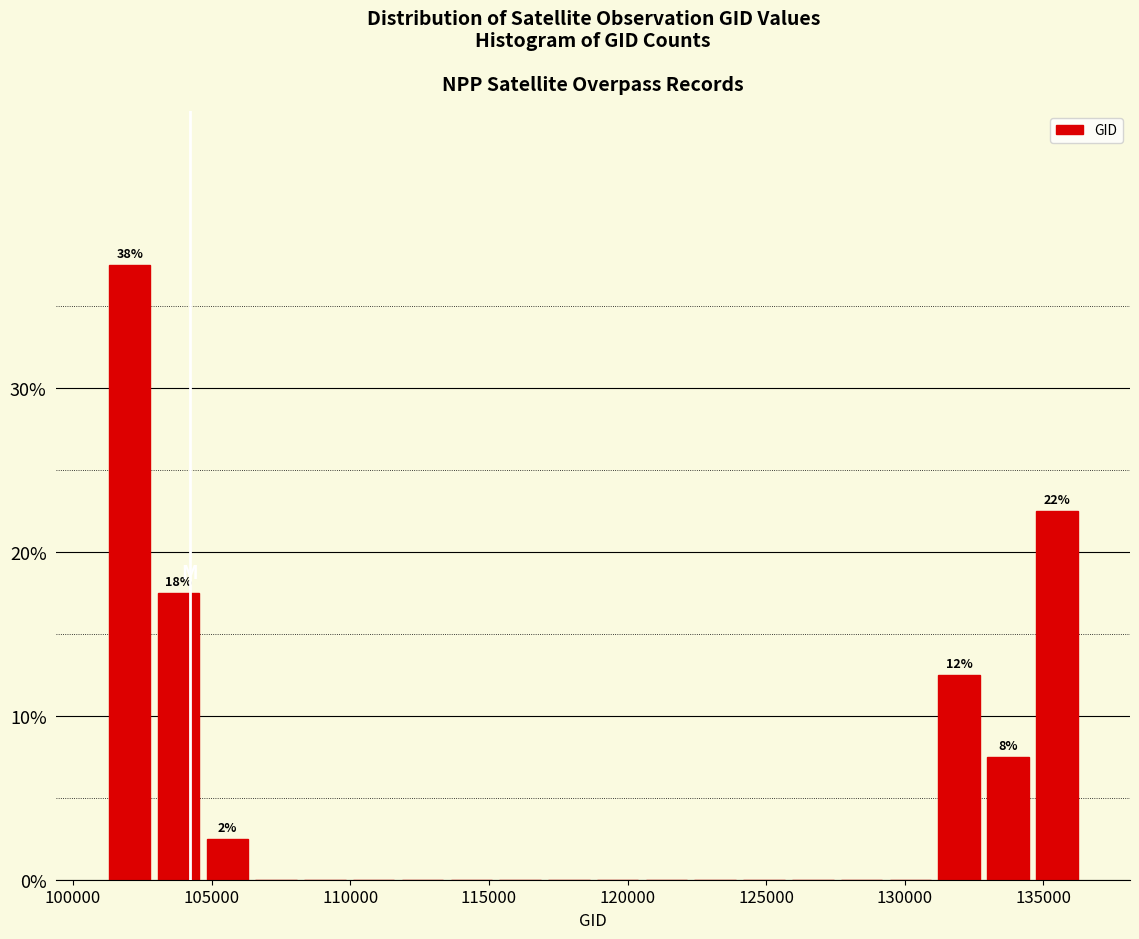

Read against the x-axis, roughly where is the centre of the tallest bar?

102000